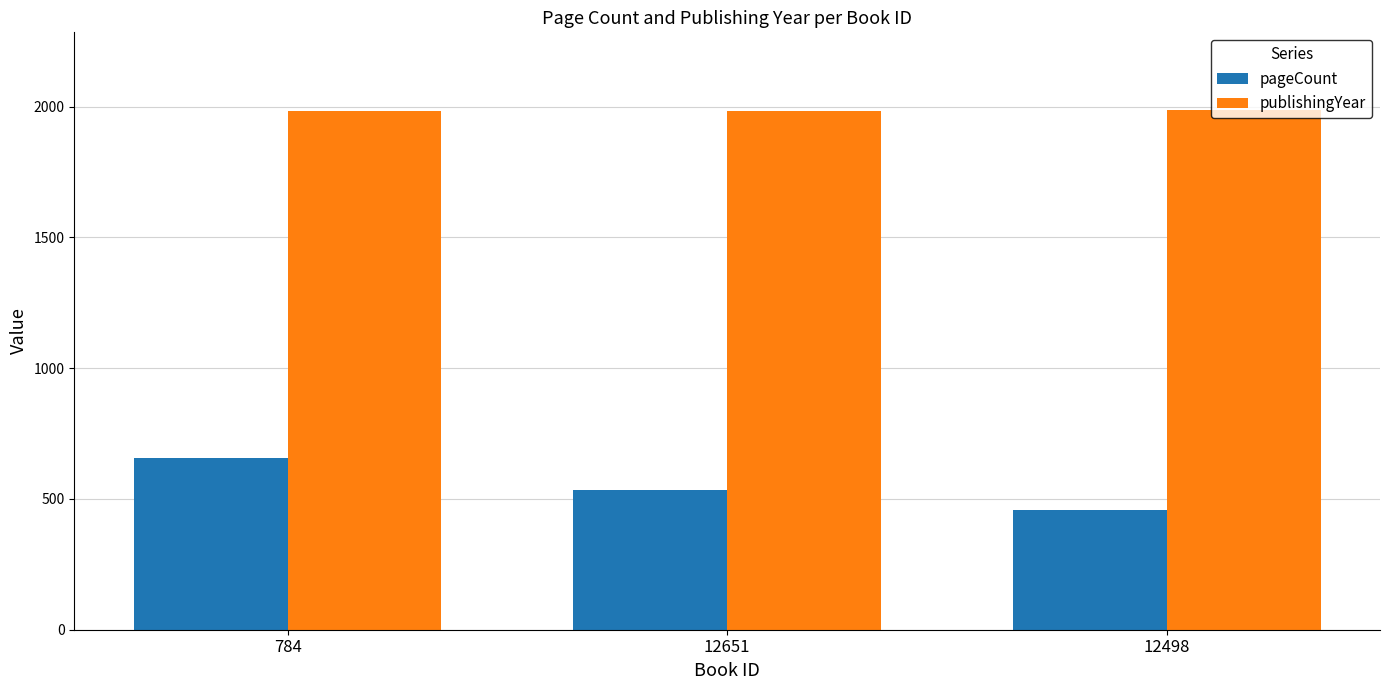

What value does the publishingYear series have at 12651?

1984